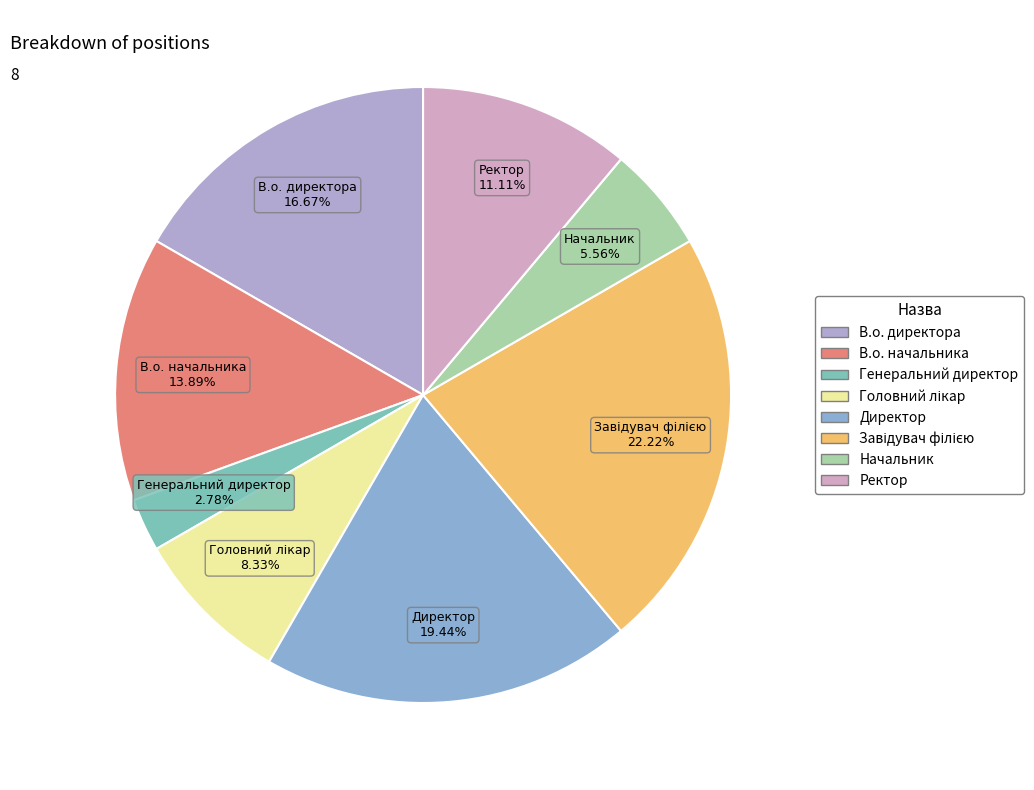

To the nearest percent, what is the difference between the largest and smallest slice percentages?

19%